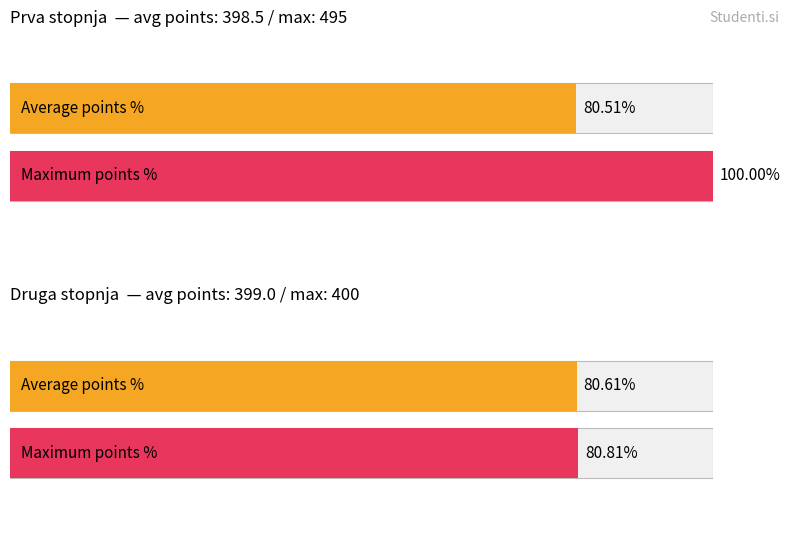

Rank the series by their average value, from highest to lowest.

Maximum utilization, Average utilization